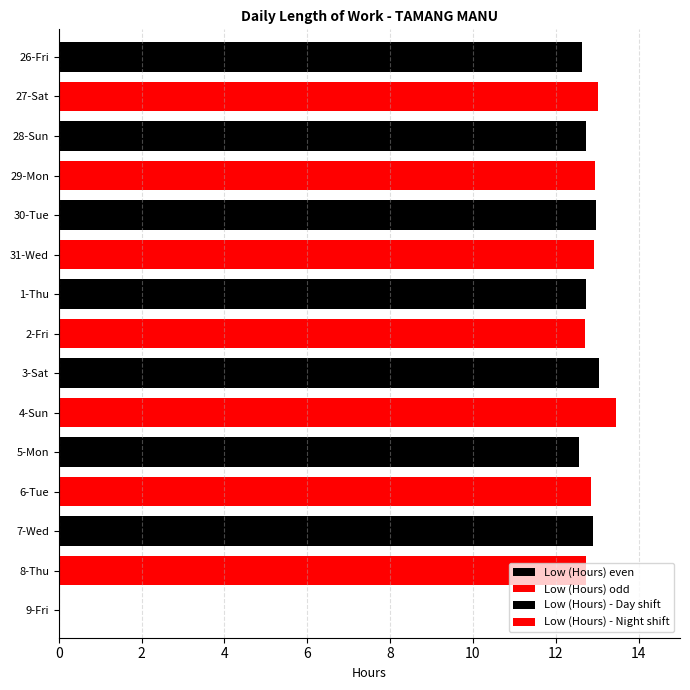

How many values are below 12?

1